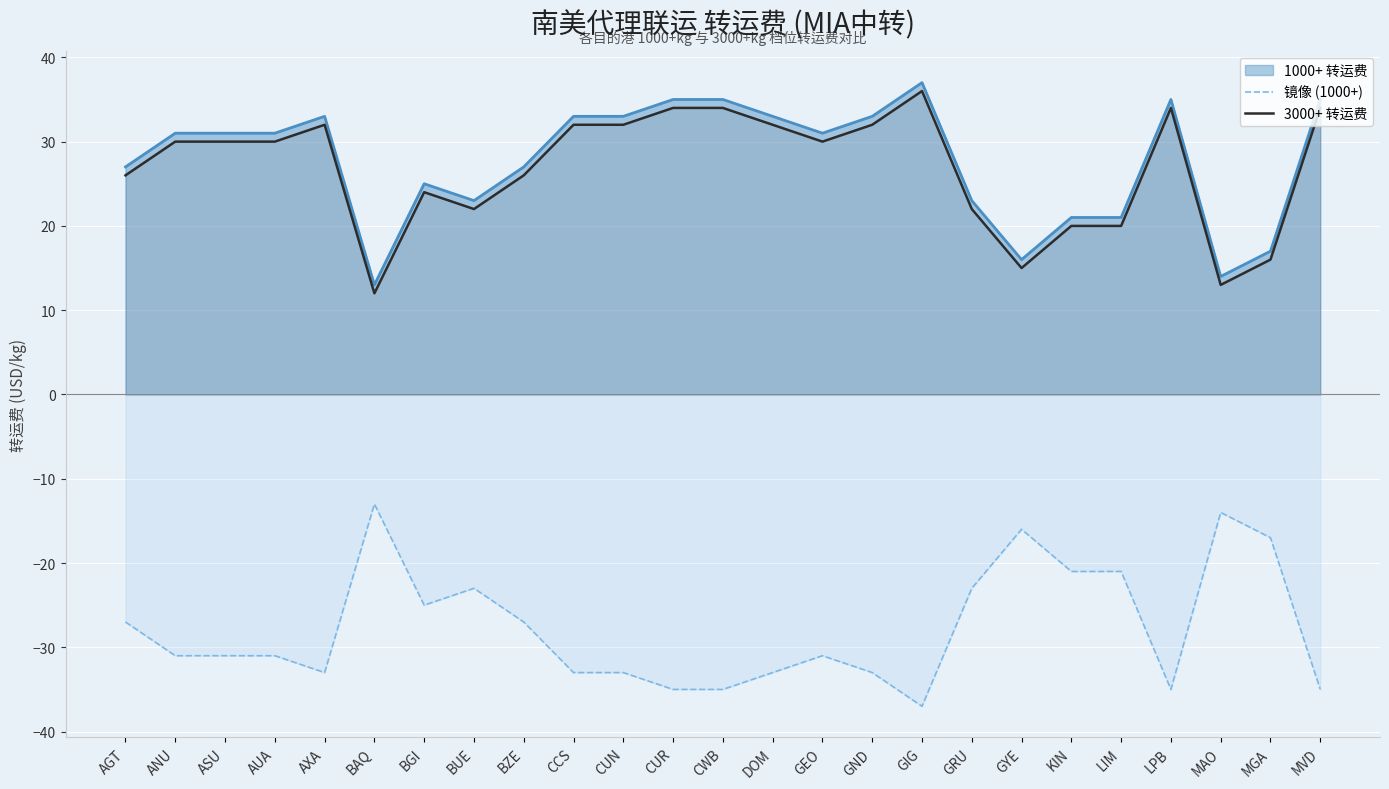

The value of 镜像 (1000+) at GND is -55. True or false?

False